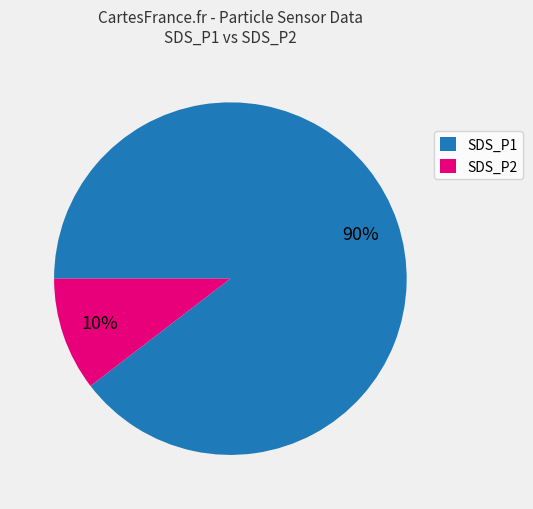

What is the largest slice in the pie chart?

SDS_P1